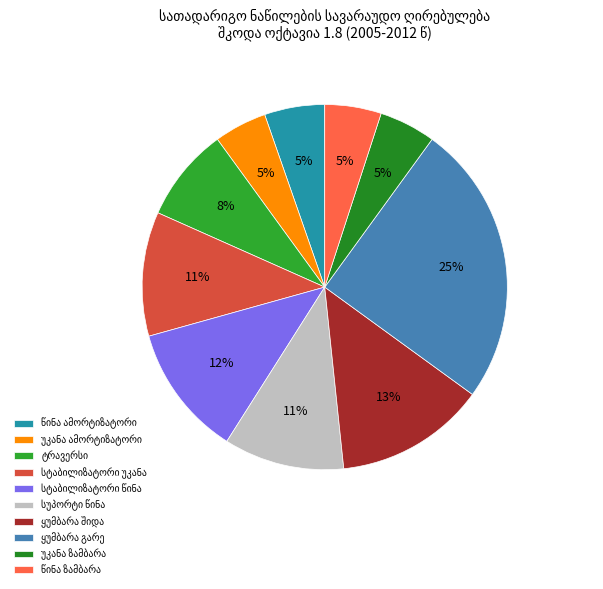

Rank the categories by value from lowest to highest.

უკანა ამორტიზატორი, უკანა ზამბარა, წინა ზამბარა, წინა ამორტიზატორი, ტრავერსი, სუპორტი წინა, სტაბილიზატორი უკანა, სტაბილიზატორი წინა, ყუმბარა შიდა, ყუმბარა გარე